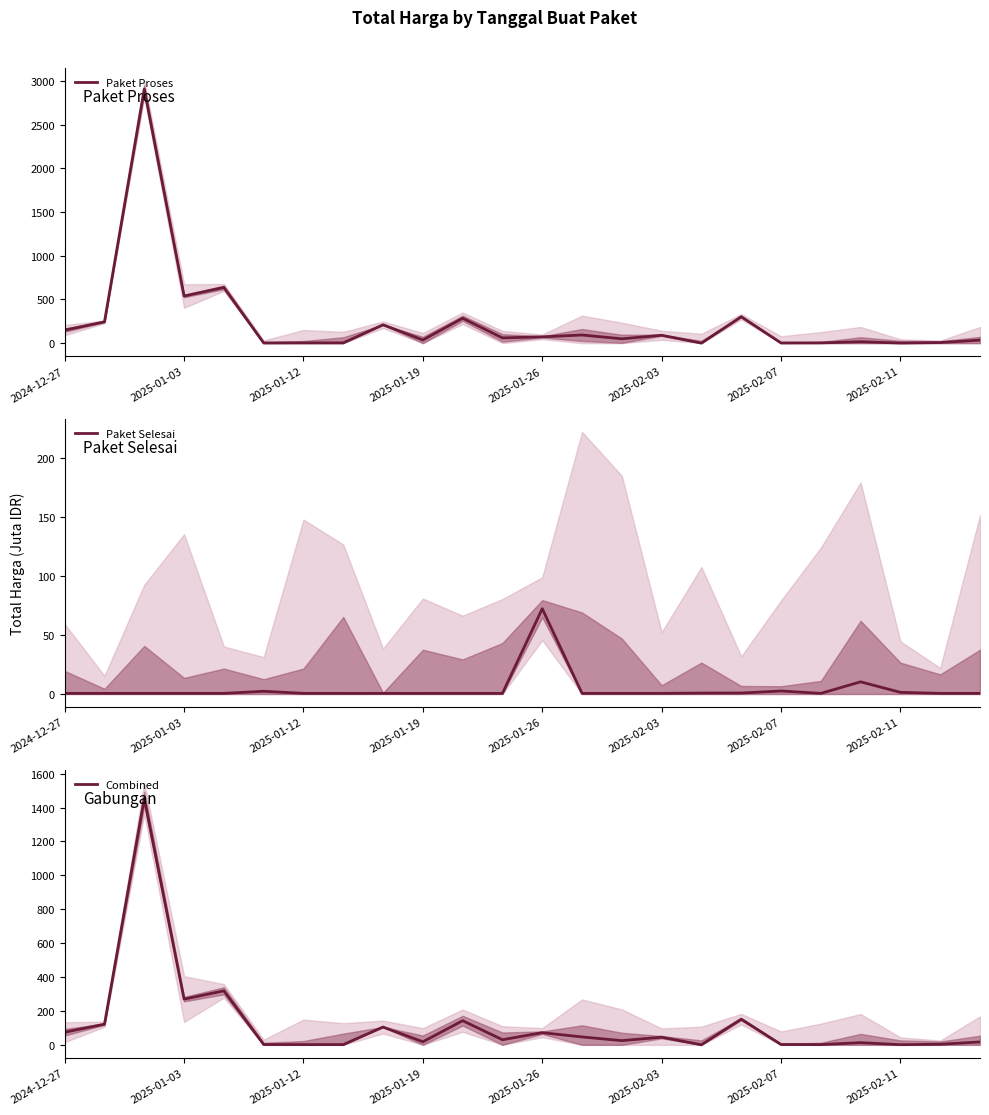

How many interior local peaks does the Combined series have?

8